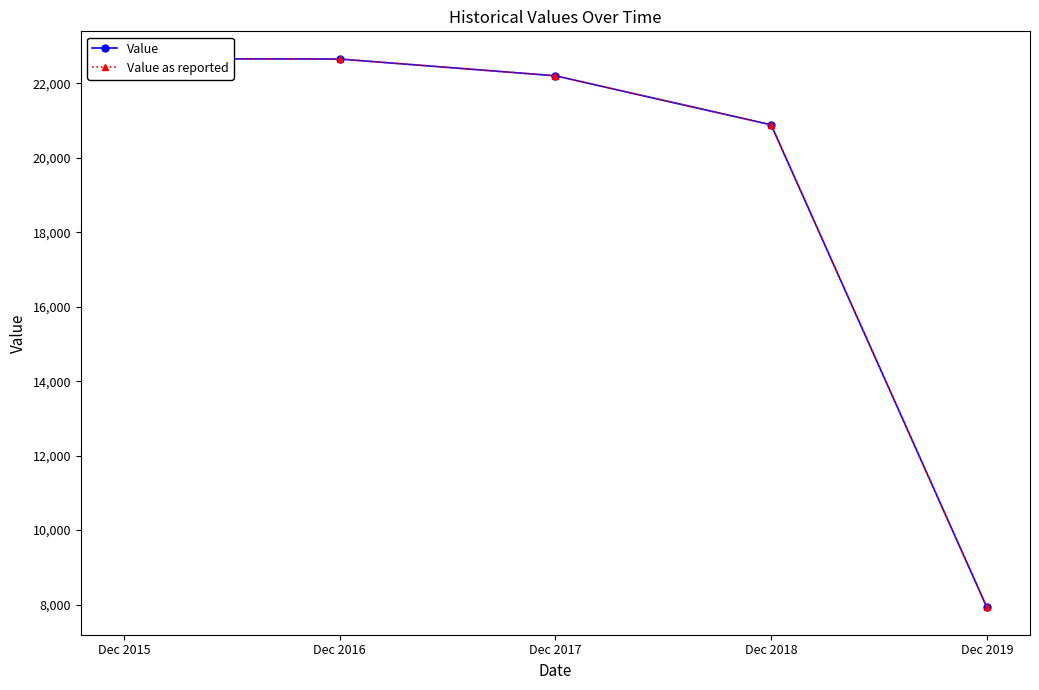

What is the maximum value shown in the chart?

22657